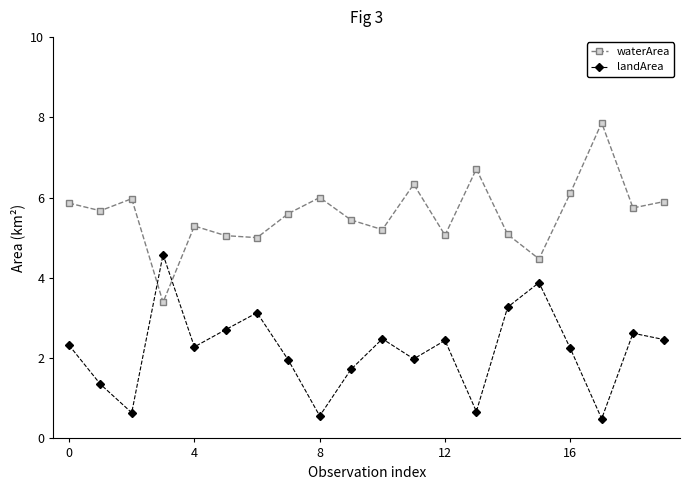

At how many categories does at least one series exceed 4?

20